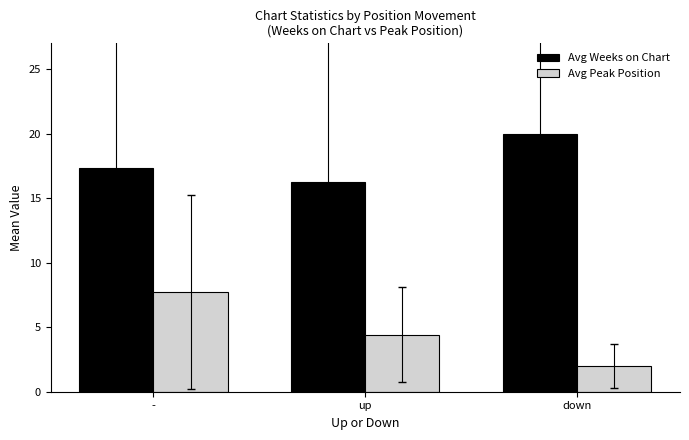

What is the label of the 3rd bar from the right?

-